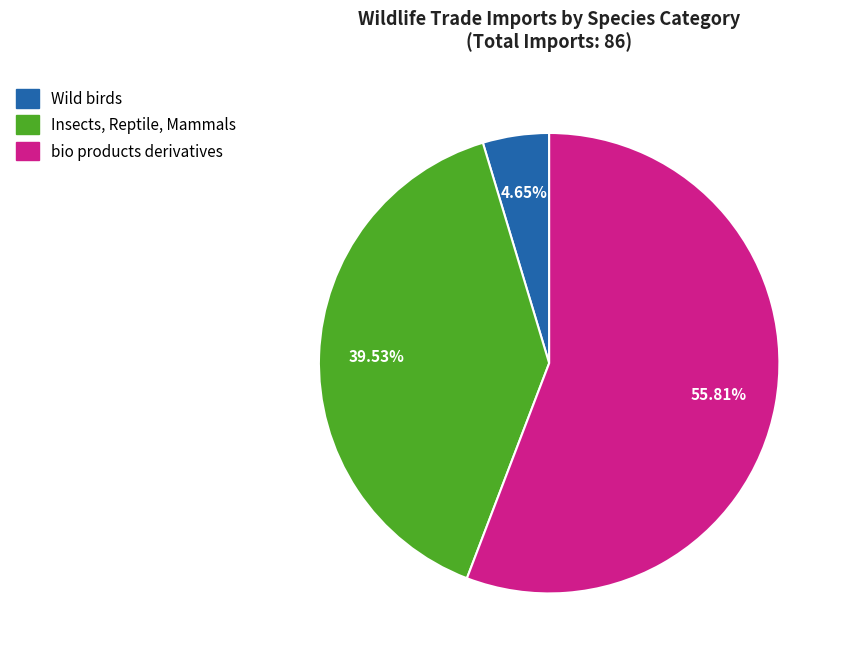

To the nearest percent, what portion does bio products derivatives represent?

56%